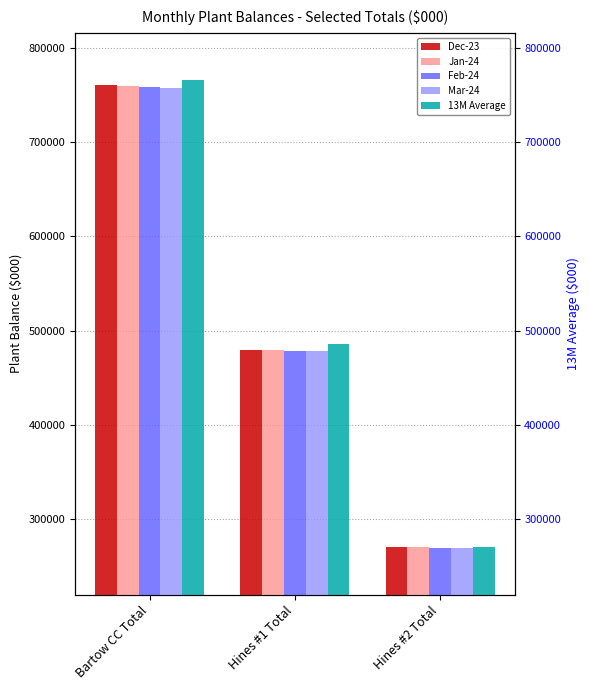

True or false: Dec-23 has a value of 1318441.3 at Bartow CC Total.

False